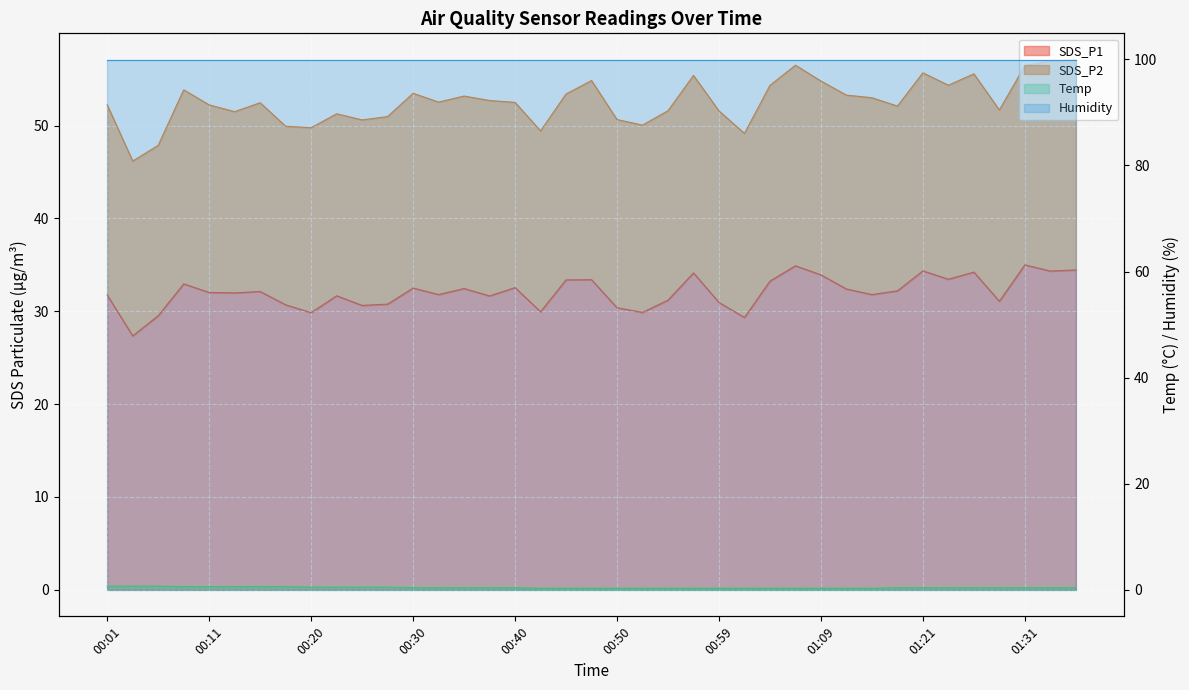

Where is Temp nearest to the value 0?

00:42